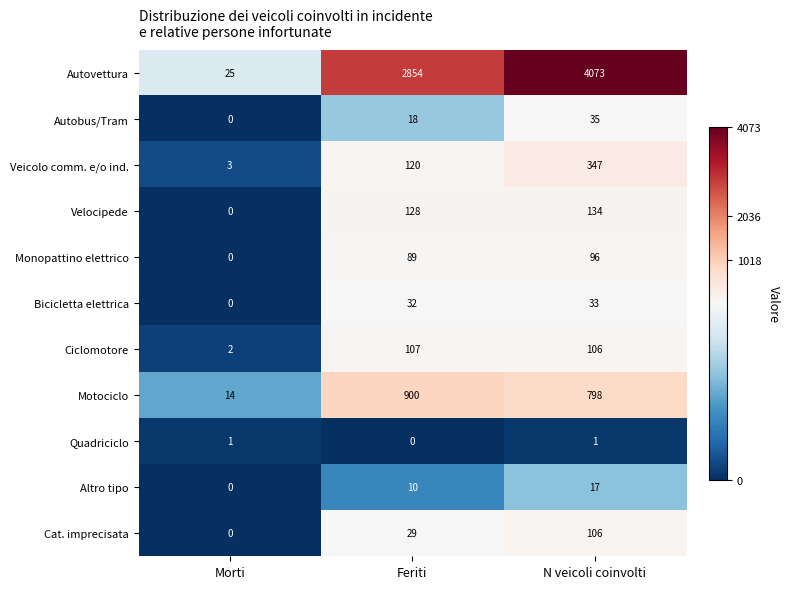

At which category does the chart reach its peak across all series?

N veicoli coinvolti